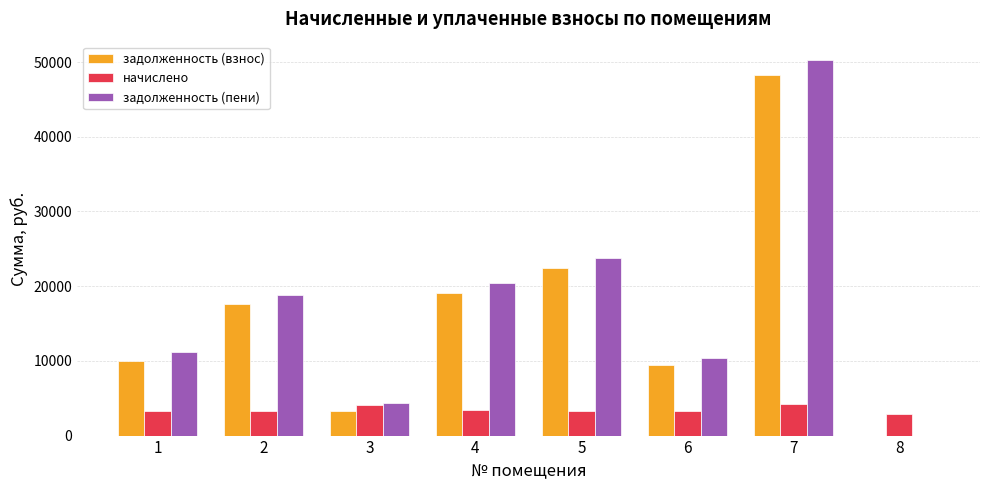

The value of задолженность (взнос) at 5 is 22457.6. True or false?

True